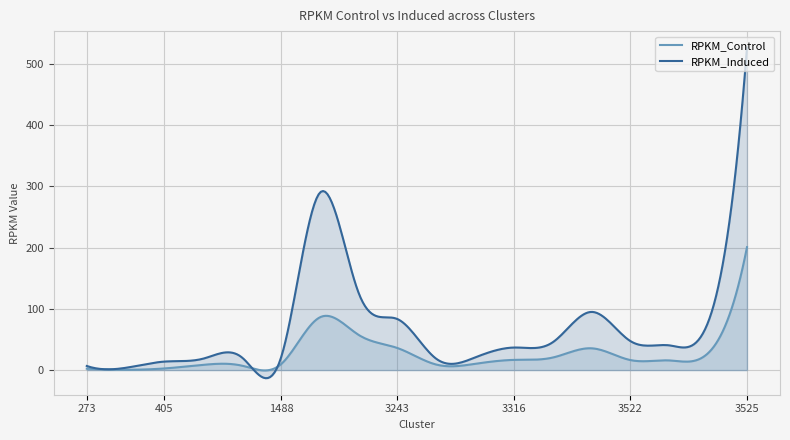

True or false: RPKM_Induced and RPKM_Control intersect in this chart.

True